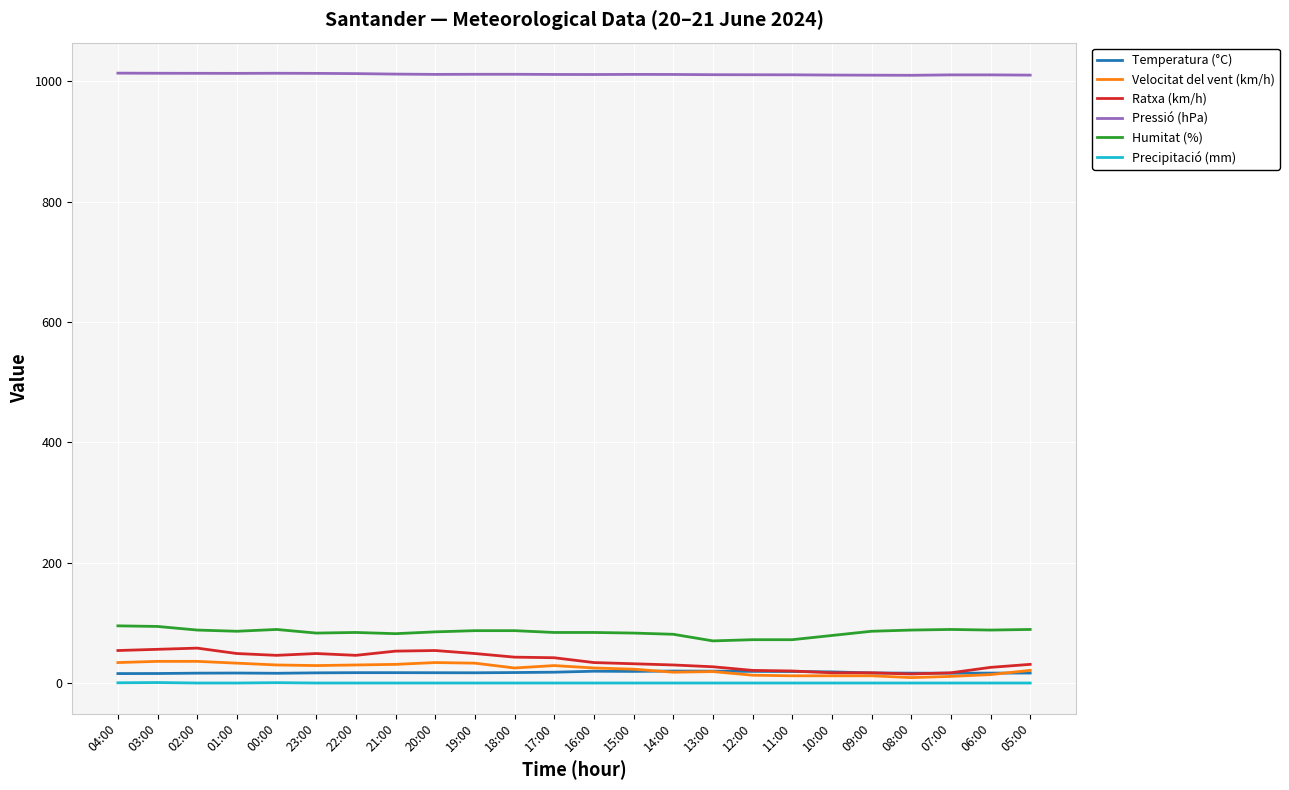

What is the highest value of the Humitat (%) series?

95.0